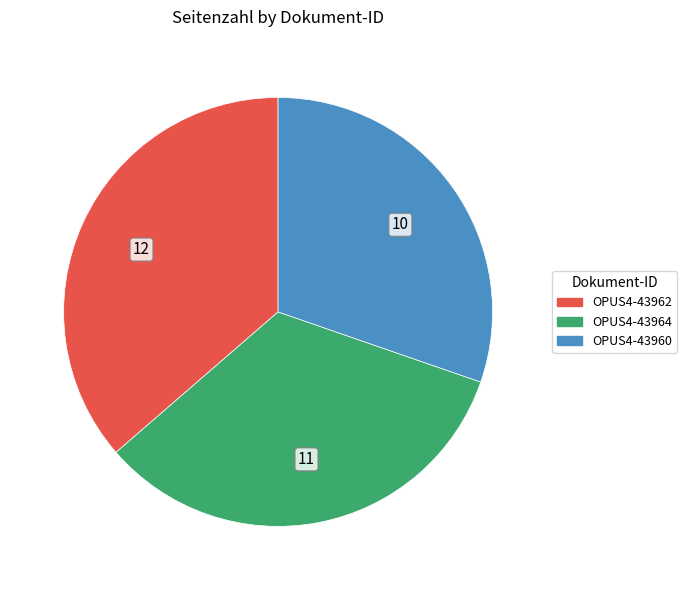

How many segments does this pie chart have?

3